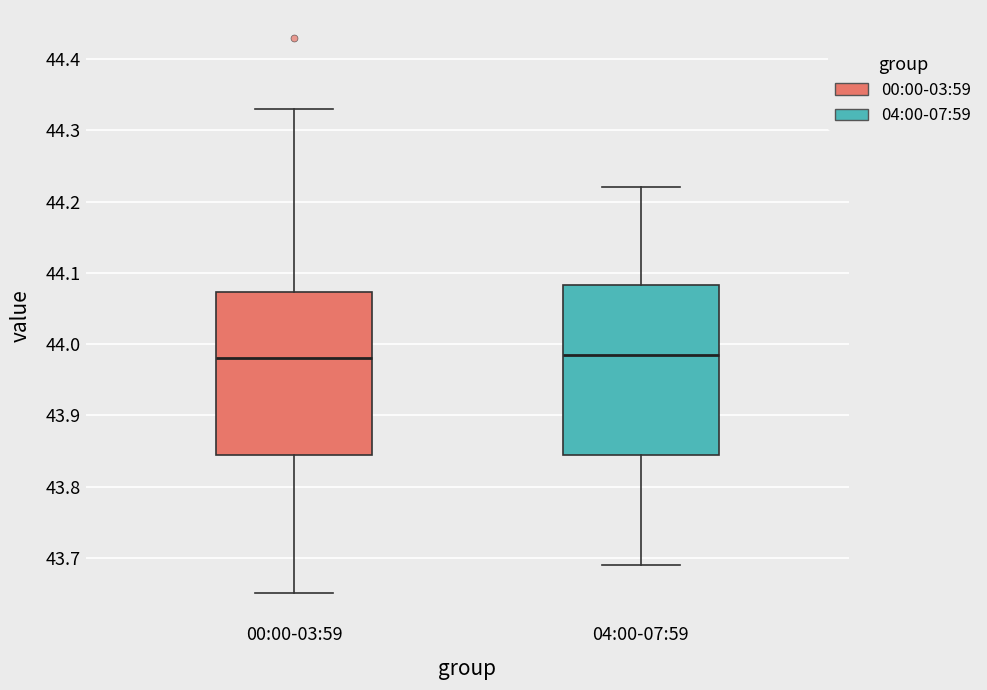

Where is the upper edge of the box for 00:00-03:59 on the y-axis? The values are not printed on the chart, so give them approximately, as read against the axis.

44.07